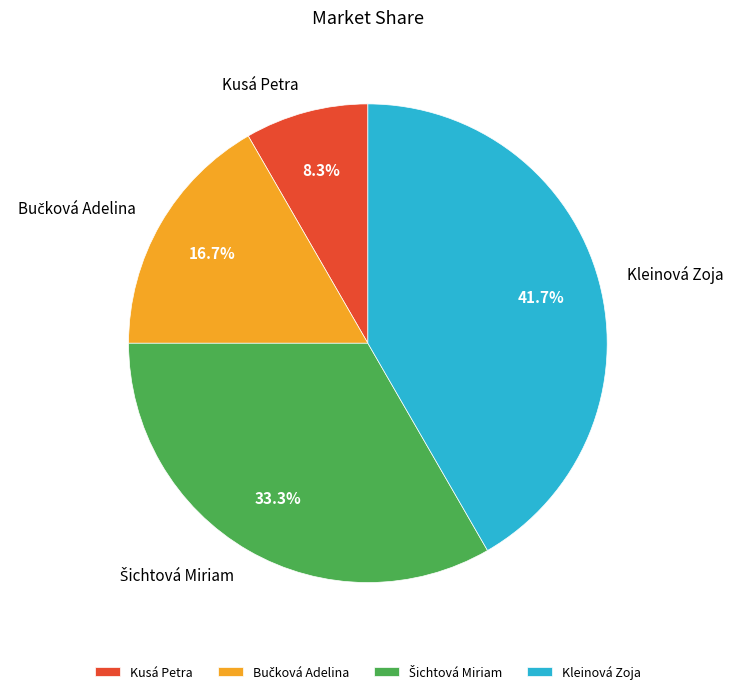

Which slice is the smallest?

Kusá Petra